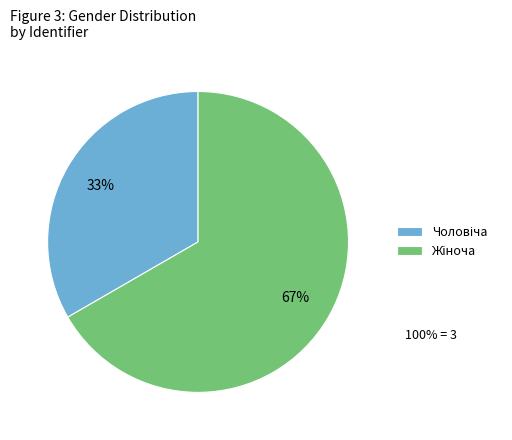

Is there any slice that represents more than half of the pie?

Yes